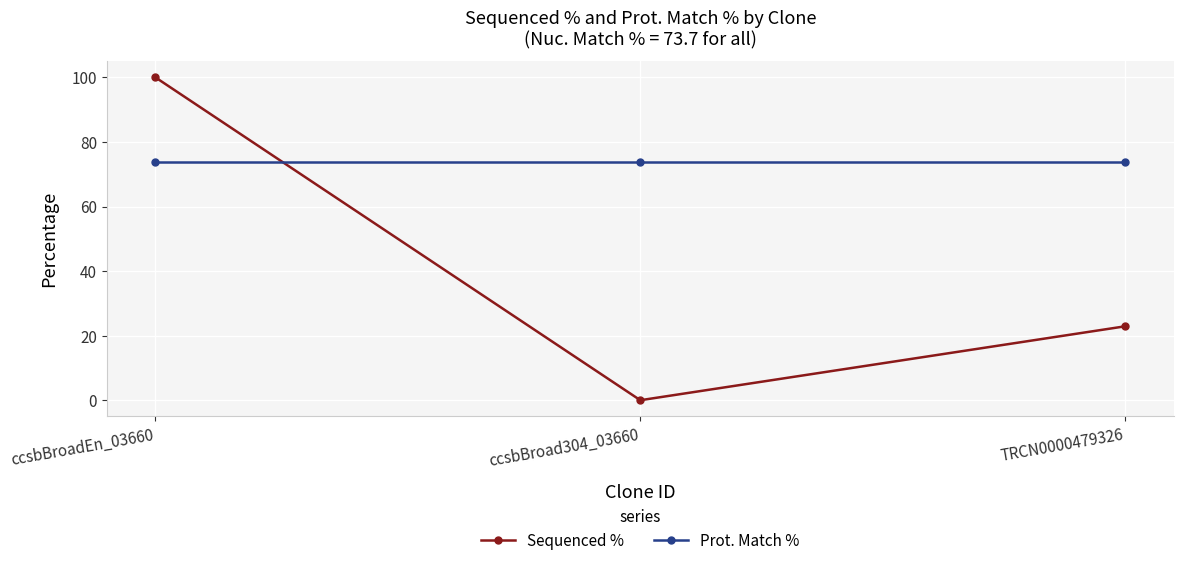

The Sequenced % series shows 14.6 at TRCN0000479326. True or false?

False